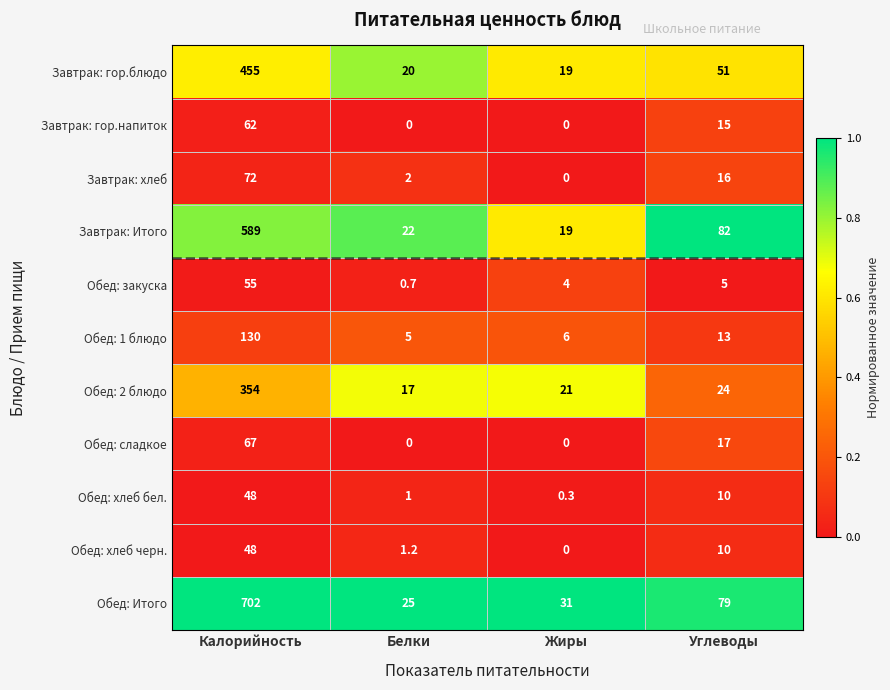

At which label does Обед: закуска reach its peak?

Калорийность